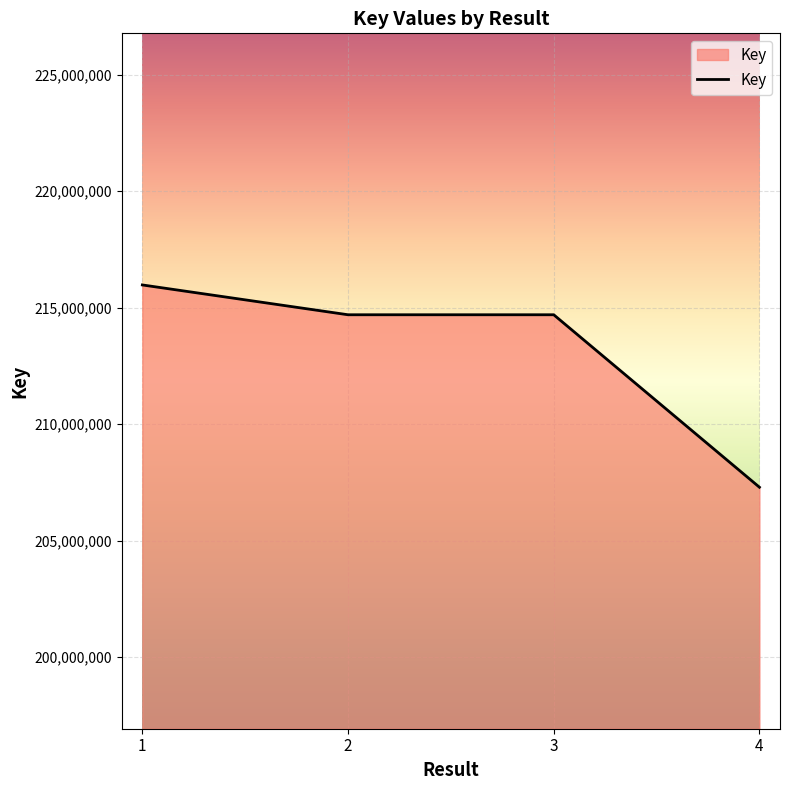

Where does the data first go above 214692360?

1